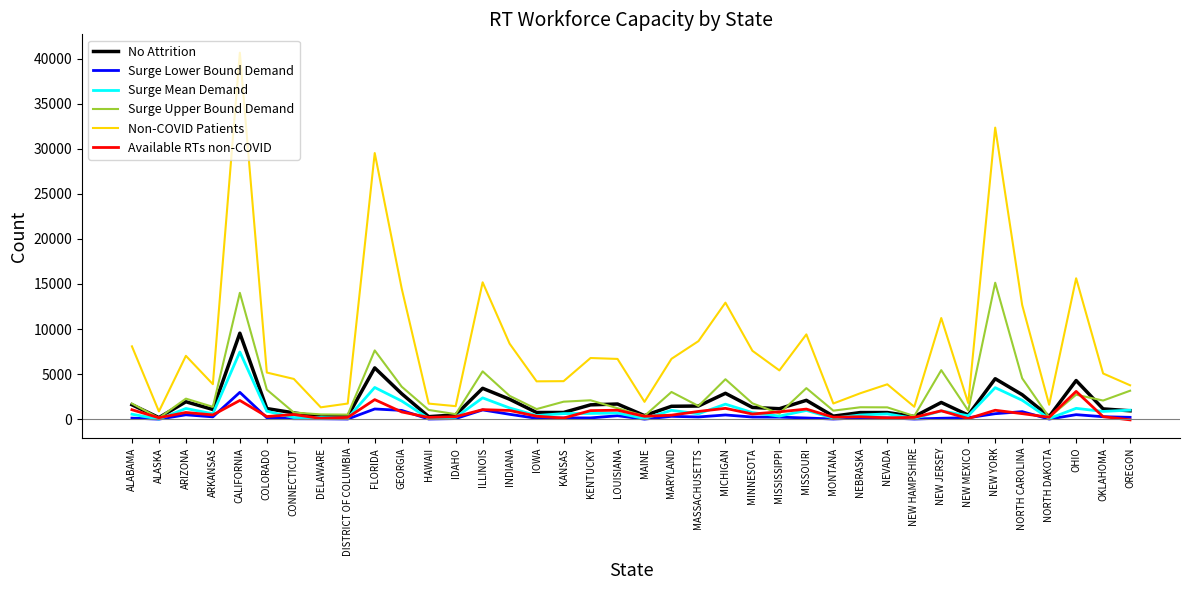

True or false: Available RTs non-COVID and Surge Lower Bound Demand intersect in this chart.

True